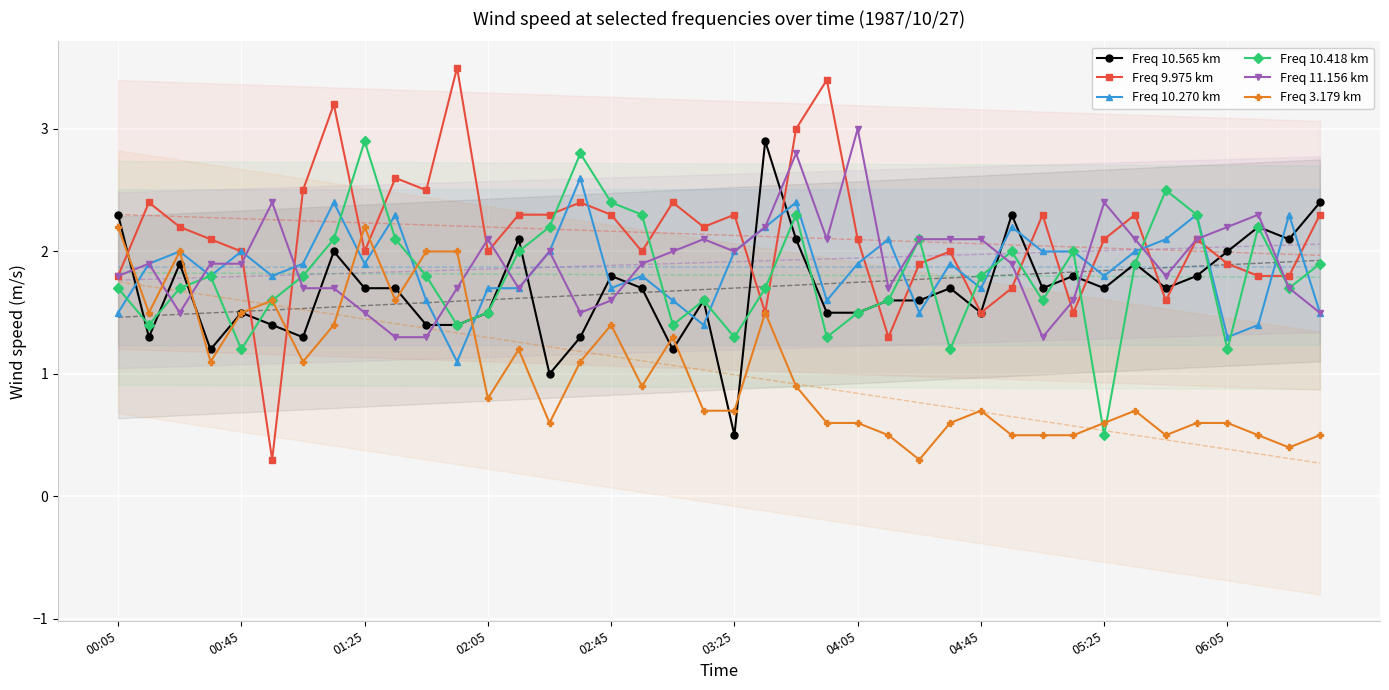

After their last crossing, which series has the higher values: Freq 9.975 km or Freq 10.418 km?

Freq 9.975 km